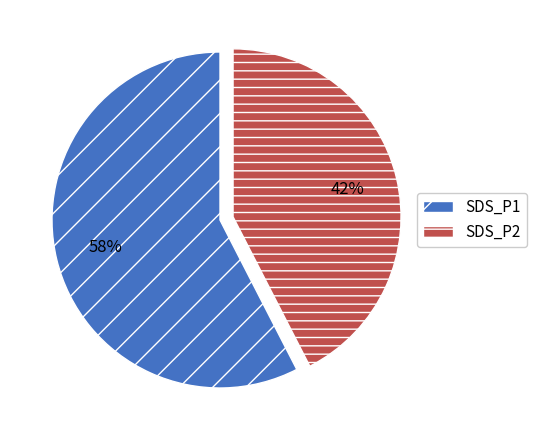

What is the smallest slice in the pie chart?

SDS_P2